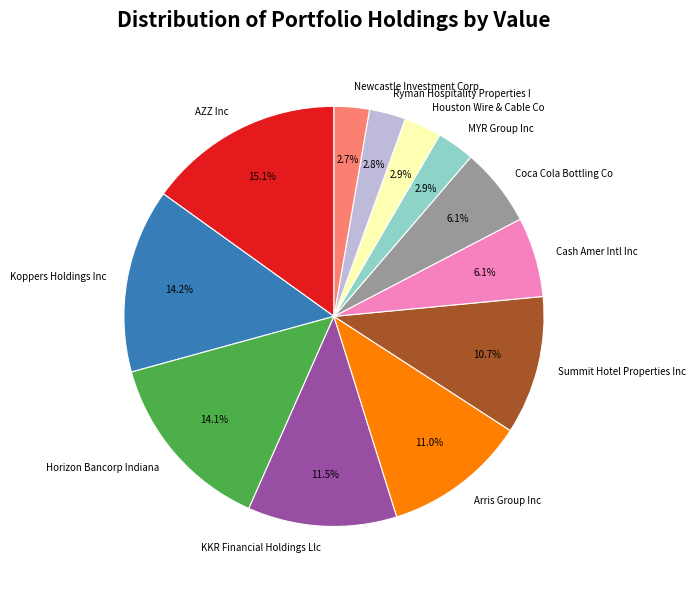

Does Koppers Holdings Inc account for over 50% of the chart?

No